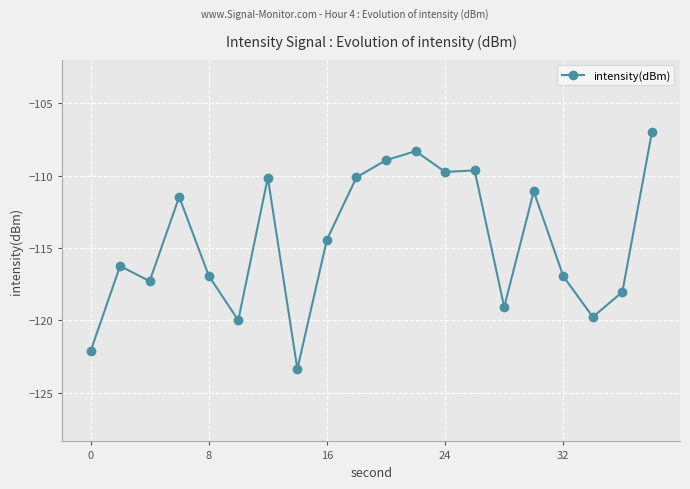

What is the maximum value shown in the chart?

-107.0